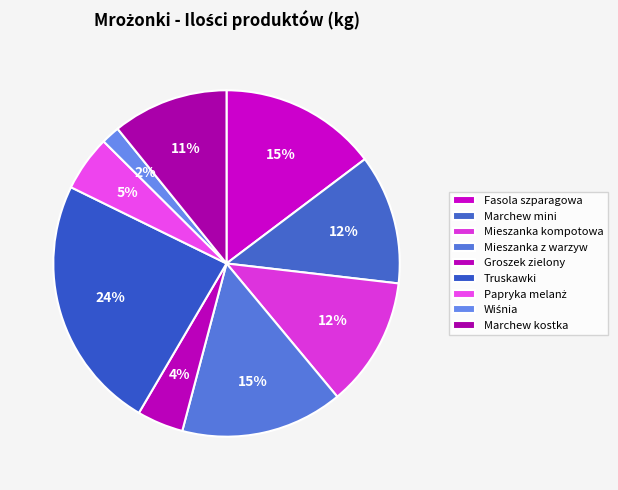

What is the smallest slice in the pie chart?

Wiśnia